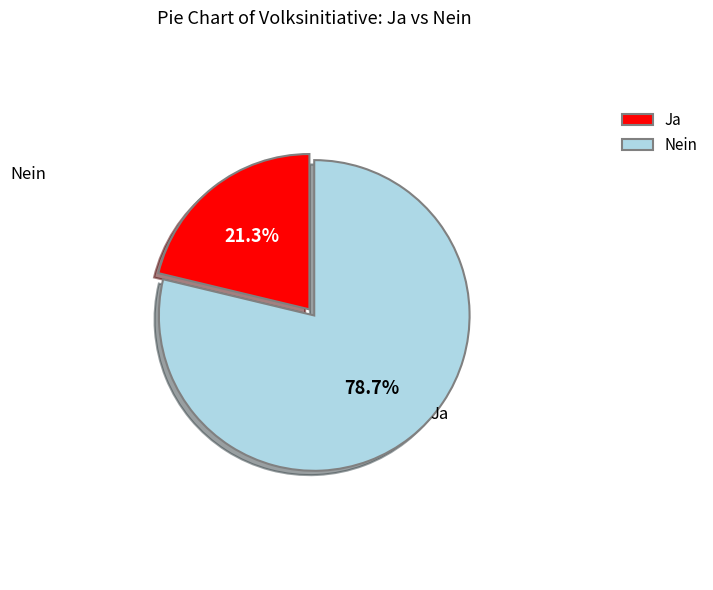

Rank the categories by value from lowest to highest.

Ja, Nein